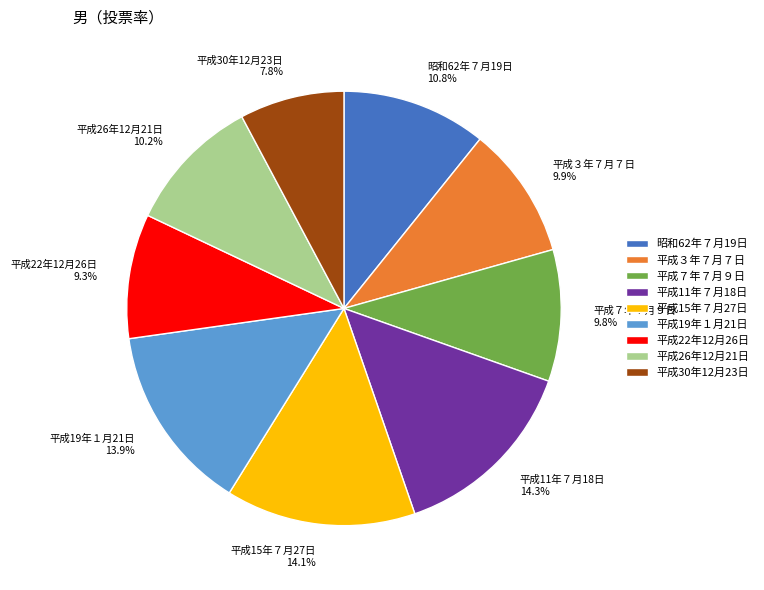

Count the number of slices in the pie.

9